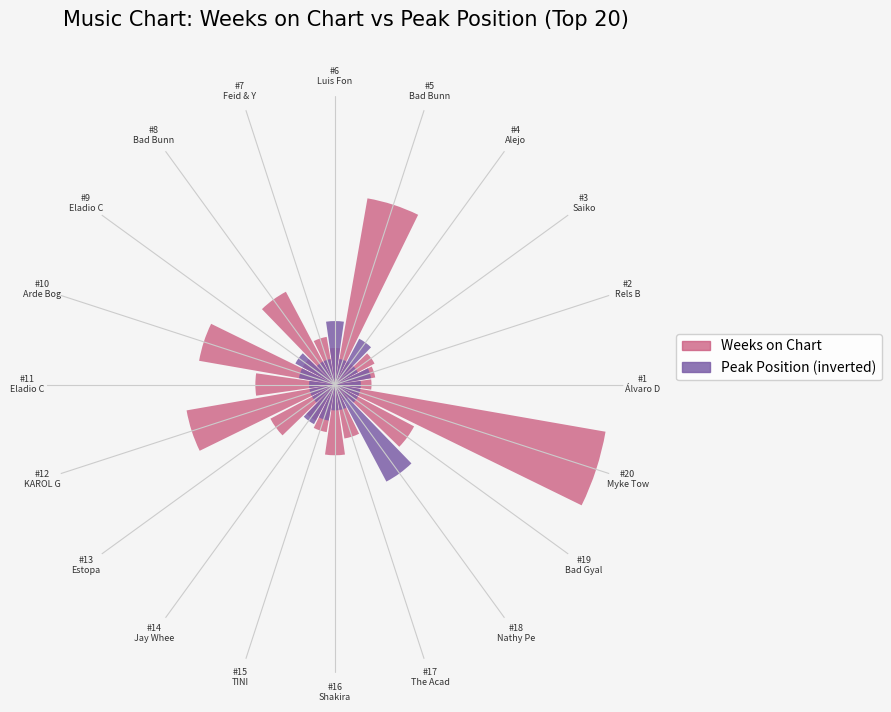

What is the highest value of the Peak Position series?

0.4